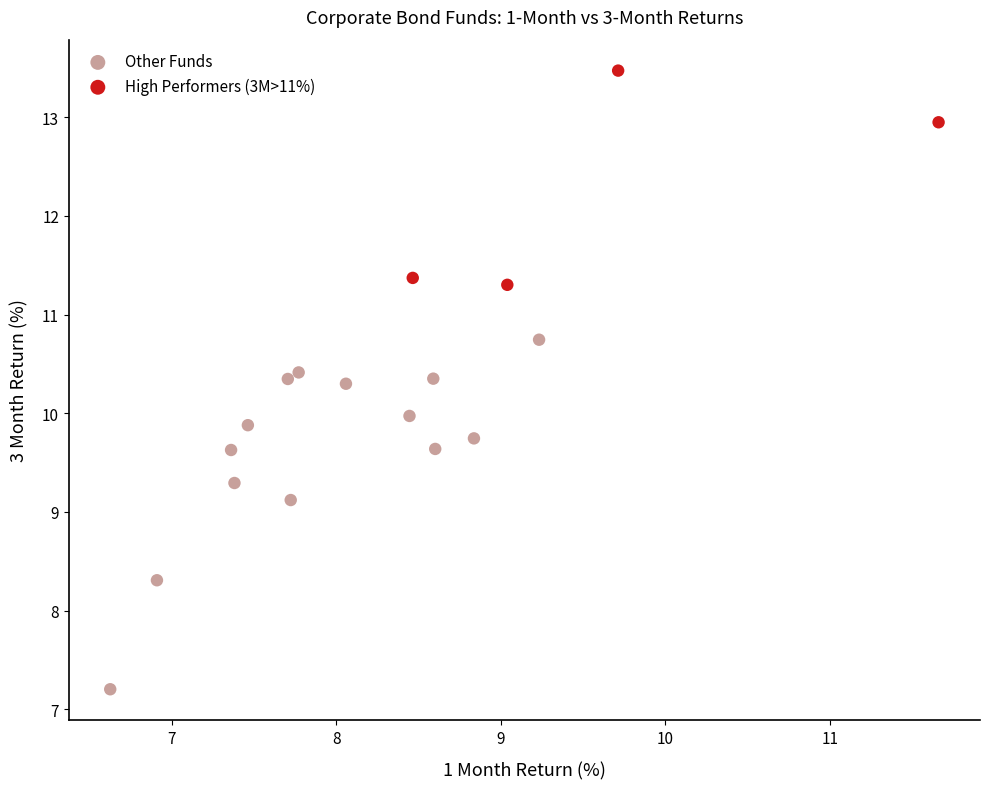

Which series contains the lowest Y value?

Other Funds